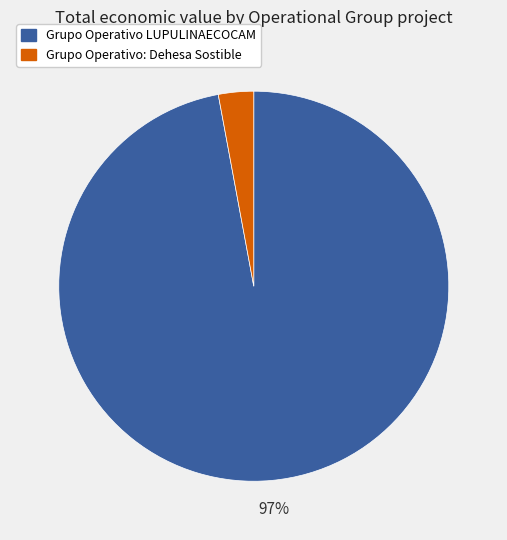

Between Grupo Operativo LUPULINAECOCAM and Grupo Operativo: Dehesa Sostible, which is larger?

Grupo Operativo LUPULINAECOCAM